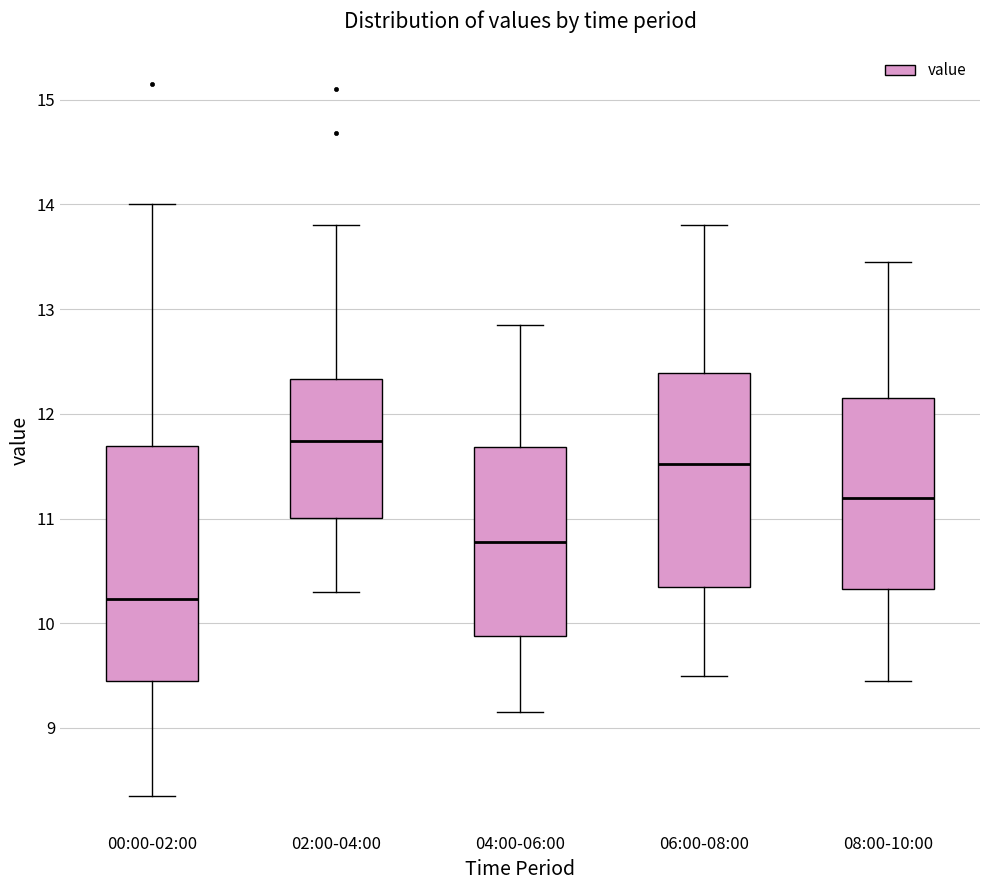

Reading left to right, transcribe this box plot: for each box, give where its median line is, the range the box spans, and where its two whiskers end, as read against the y-axis. The values are not printed on the chart, so give them approximately, as read against the axis.

00:00-02:00: median 10.2, box 9.4 to 11.7, whiskers 8.4 to 14.0
02:00-04:00: median 11.7, box 11.0 to 12.3, whiskers 10.3 to 13.8
04:00-06:00: median 10.8, box 9.9 to 11.7, whiskers 9.2 to 12.9
06:00-08:00: median 11.5, box 10.4 to 12.4, whiskers 9.5 to 13.8
08:00-10:00: median 11.2, box 10.3 to 12.2, whiskers 9.5 to 13.5